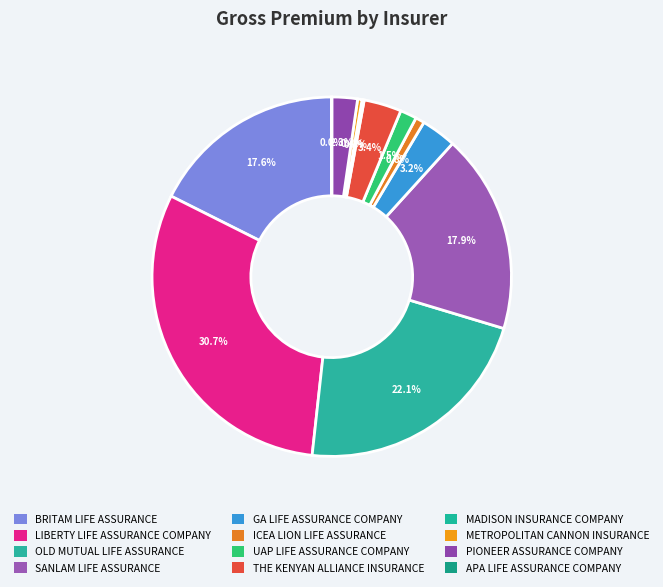

Does THE KENYAN ALLIANCE INSURANCE represent more than half of the total?

No